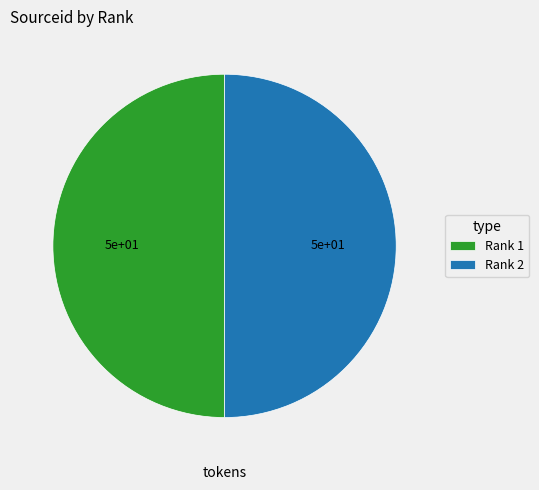

What is the ratio of the value at Rank 1 to the value at Rank 2?

1.0